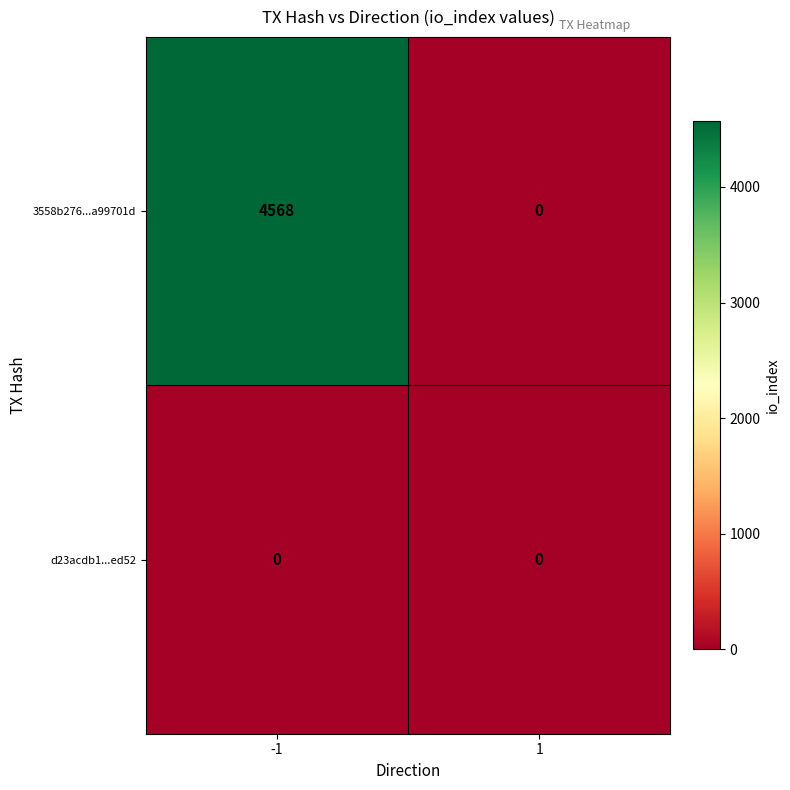

Read the 3558b276...a99701d value at -1.

4568